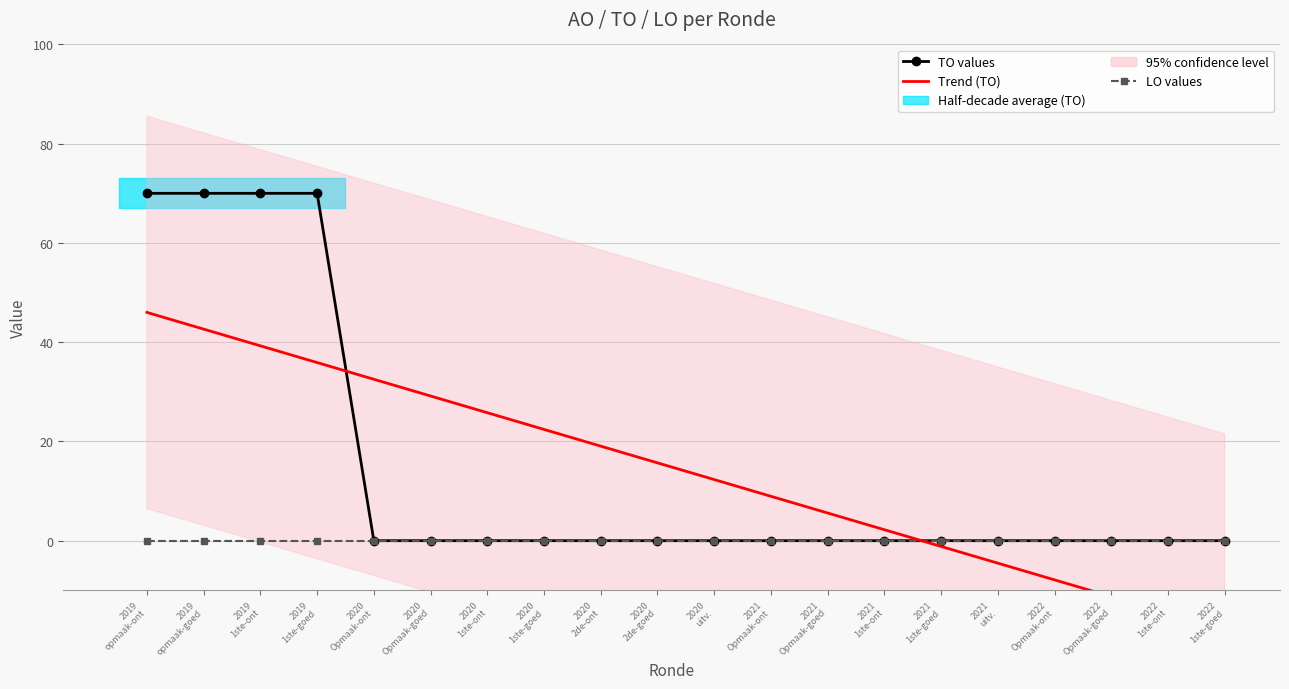

What position from the right is 2021
Opmaak-ont?

9